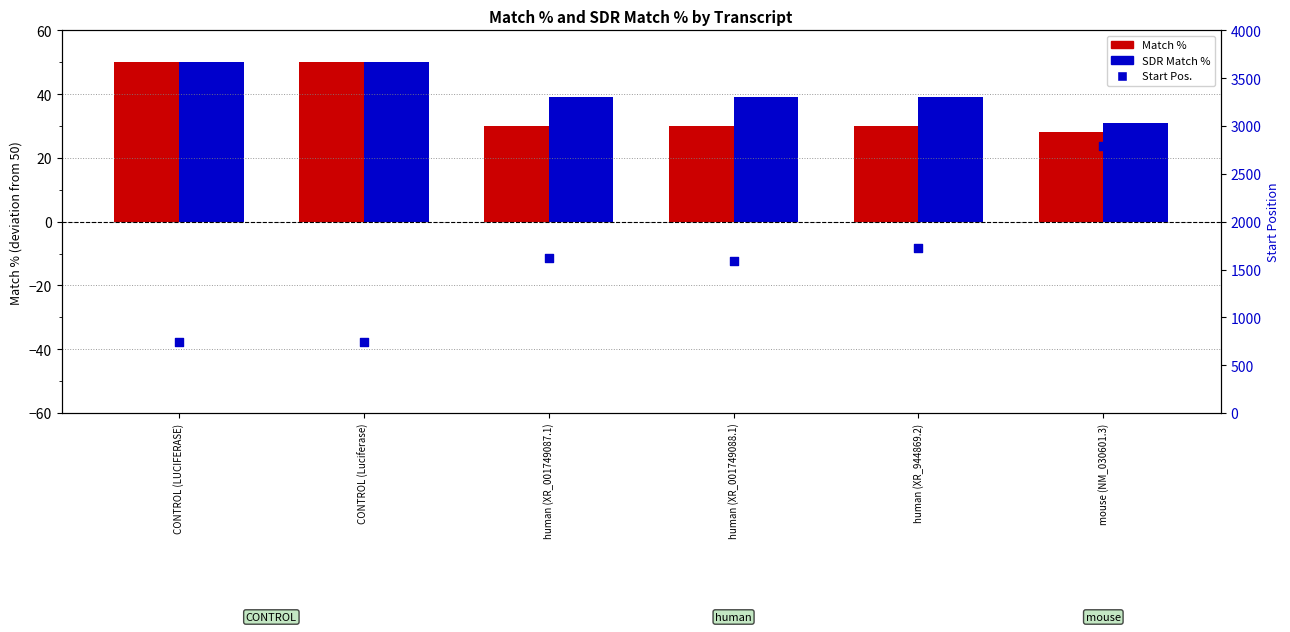

Which series contains the lowest Y value?

Match %